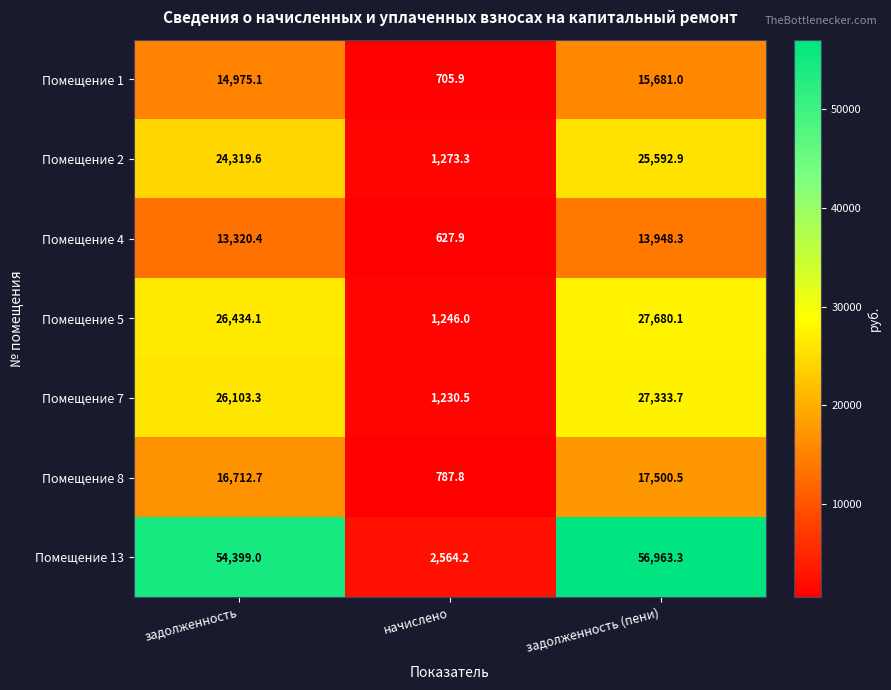

Which series has the largest total across all categories?

Помещение 13